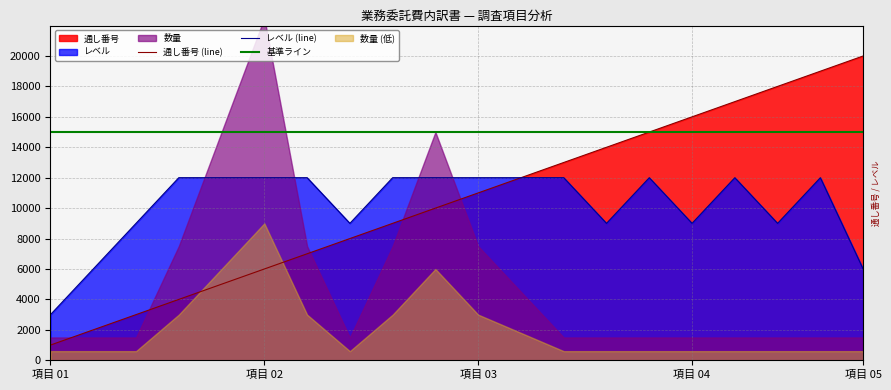

What is the highest value of the 通し番号 (line) series?

20000